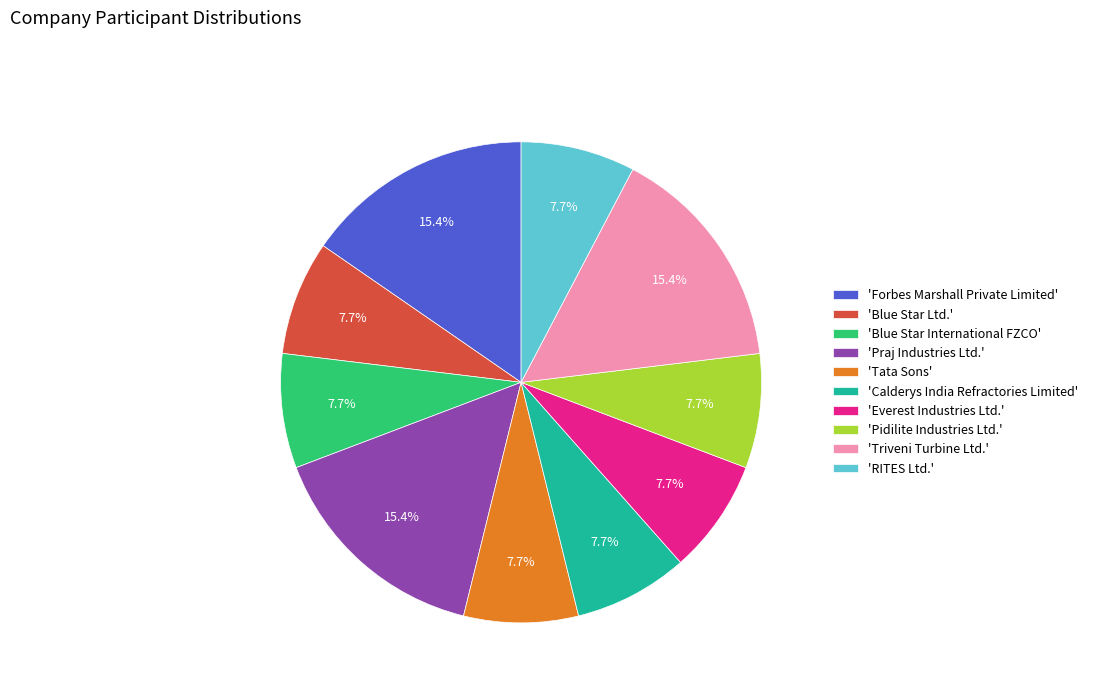

Do 'Pidilite Industries Ltd.' and 'Calderys India Refractories Limited' together represent more than half of the pie?

No